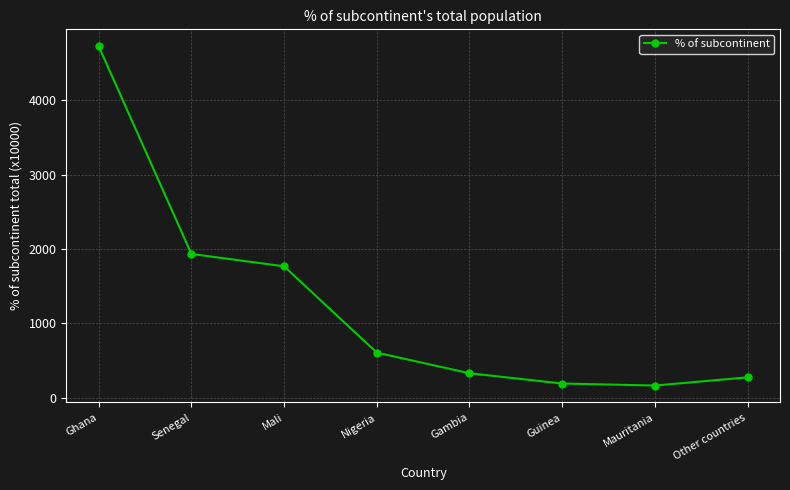

At which label does the data first exceed 608?

Ghana